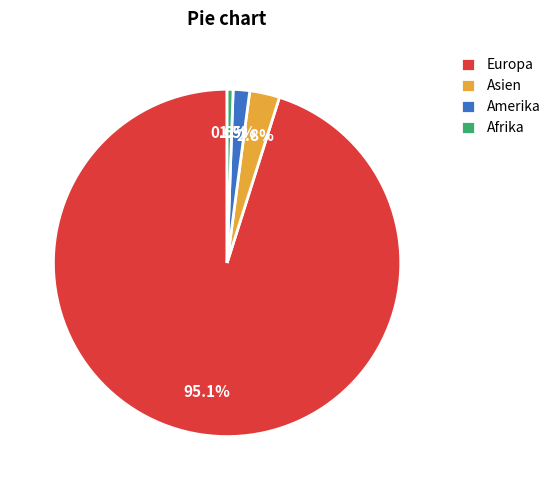

To the nearest percent, what percentage of the pie is Asien?

3%